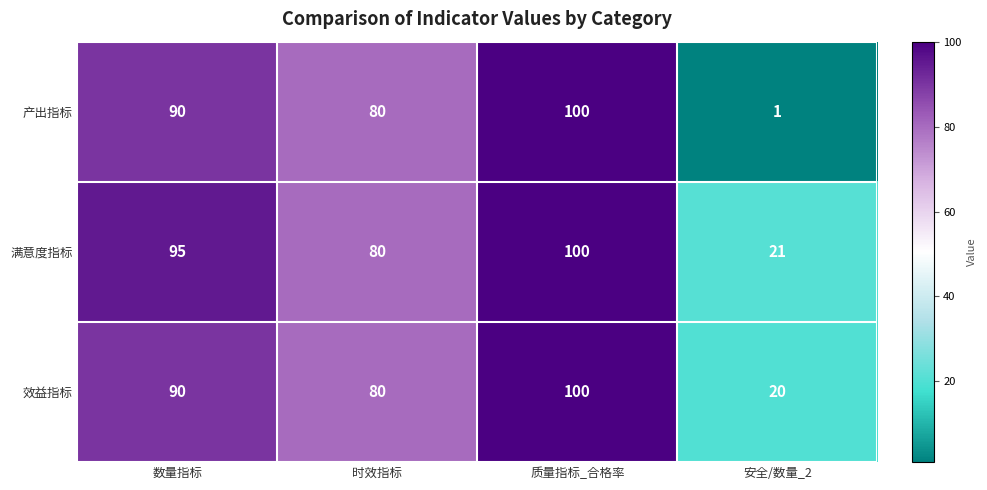

Reading left to right, extract all data points from this chart.

产出指标: 数量指标=90	时效指标=80	质量指标_合格率=100	安全/数量_2=1
满意度指标: 数量指标=95	时效指标=80	质量指标_合格率=100	安全/数量_2=21
效益指标: 数量指标=90	时效指标=80	质量指标_合格率=100	安全/数量_2=20